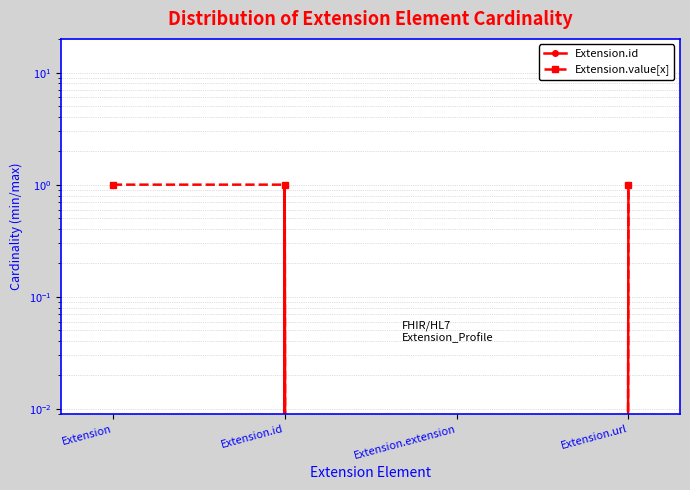

Where is the first local minimum for Extension.value[x]?

Extension.extension